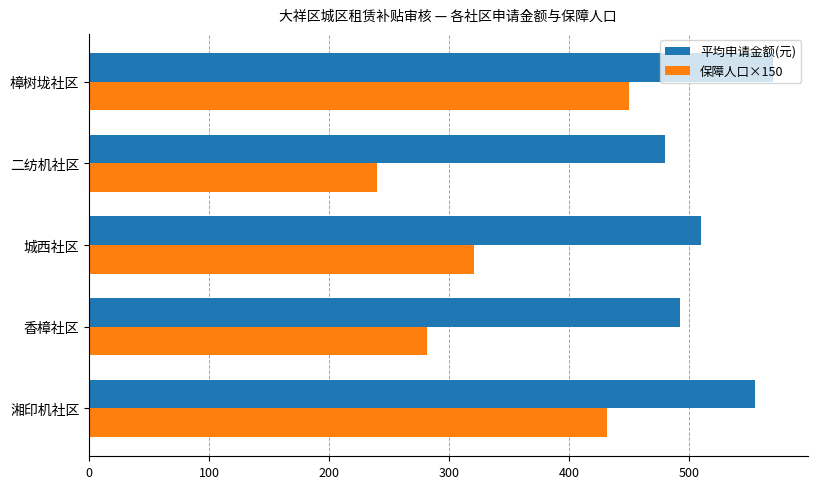

Which series has the largest range (max minus min)?

保障人口×150